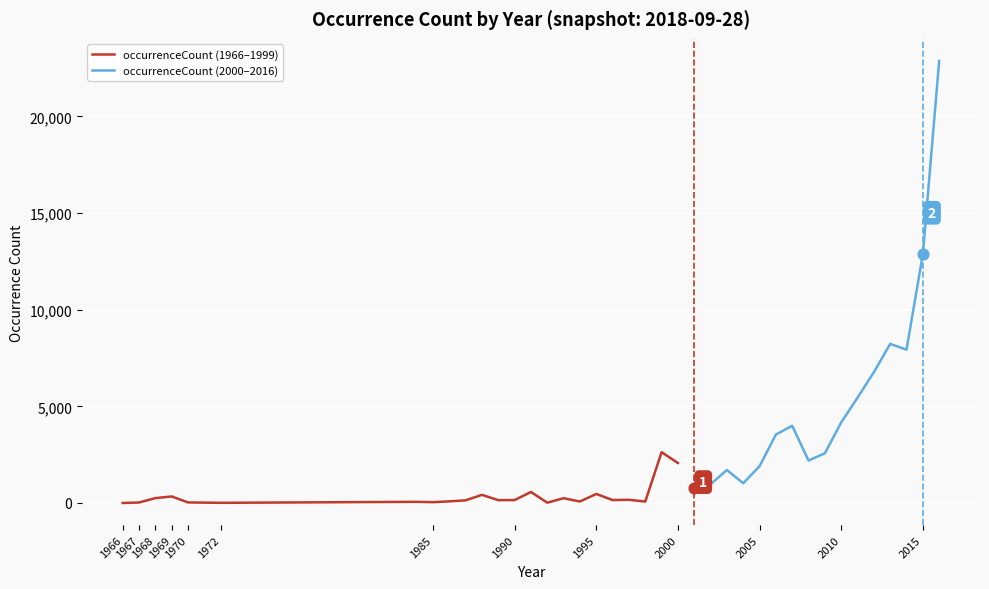

Between 1998 and 2013, which is larger?

2013